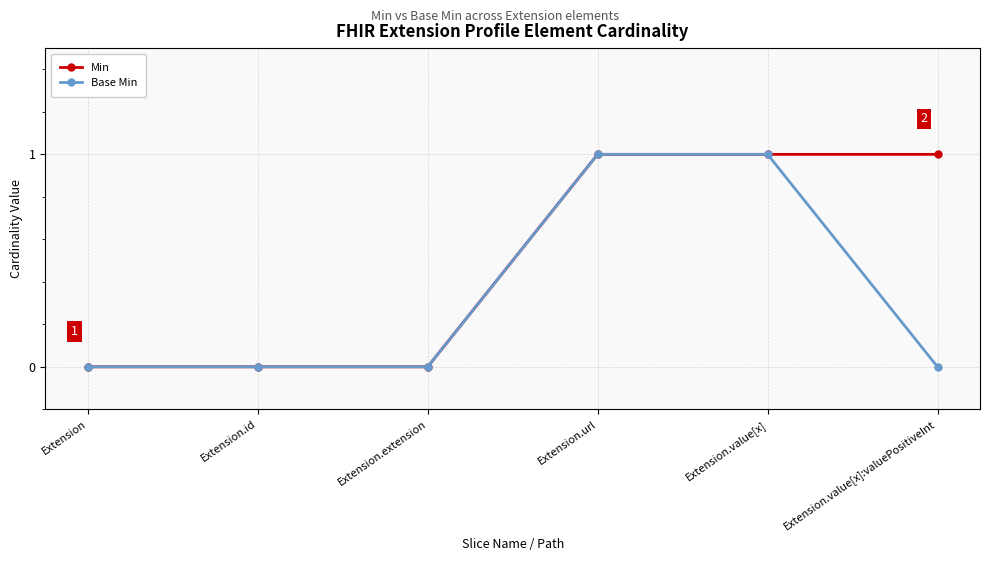

Reading left to right, list all the values displayed in this chart.

Min: 0	0	0	1	1	1
Base Min: 0	0	0	1	1	0